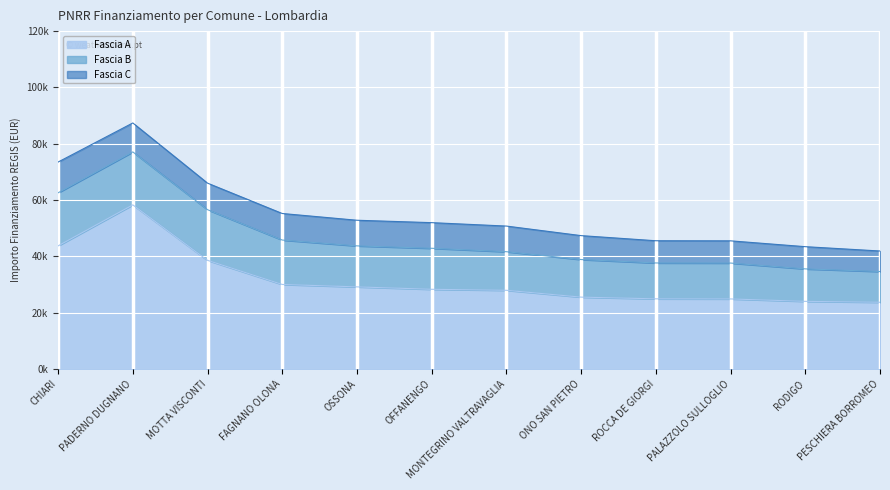

Does the chart display data point markers on the line(s)?

No